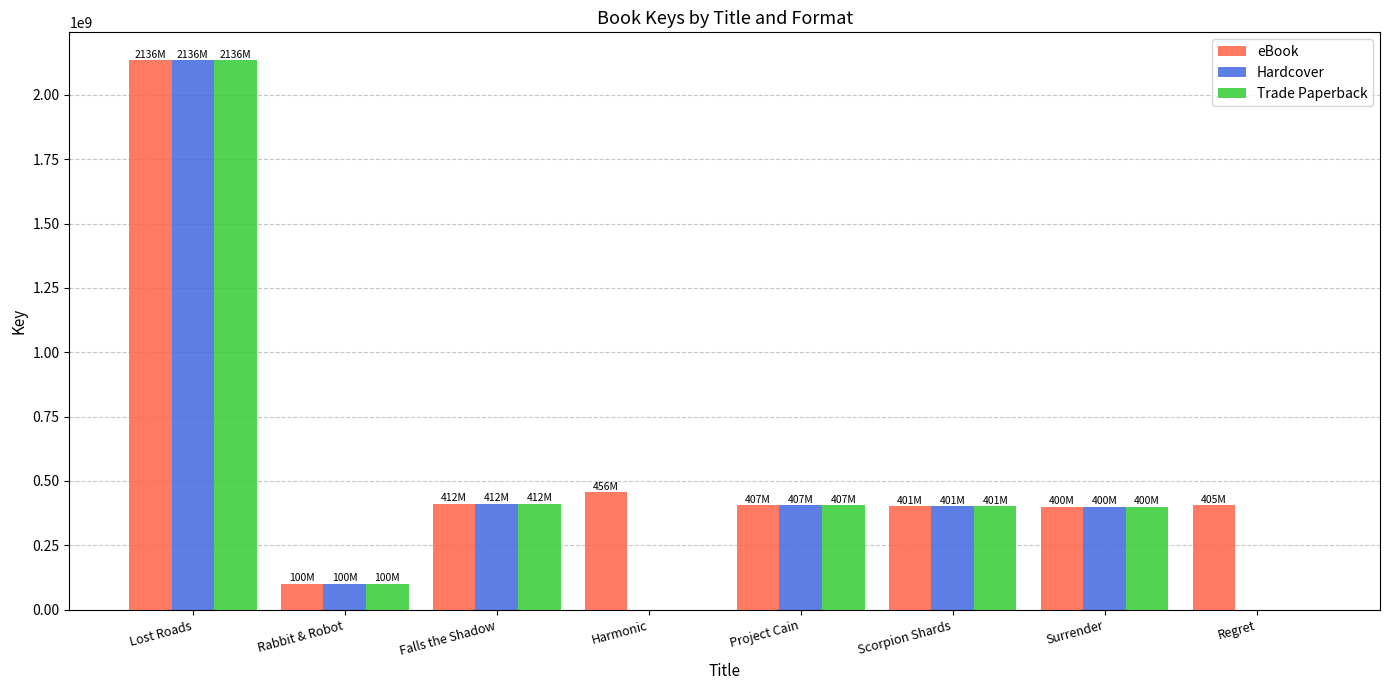

Is it true that Hardcover equals 2136435107 at Lost Roads?

True